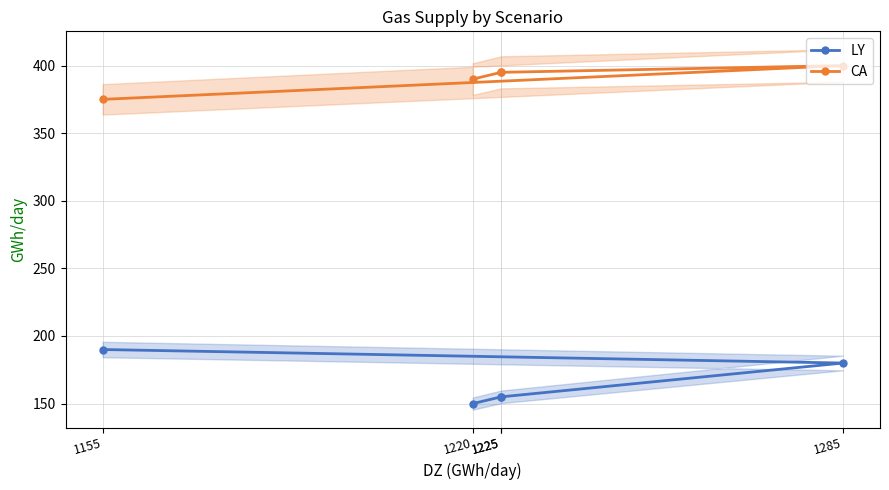

What is the total value across all series at 1225?

550